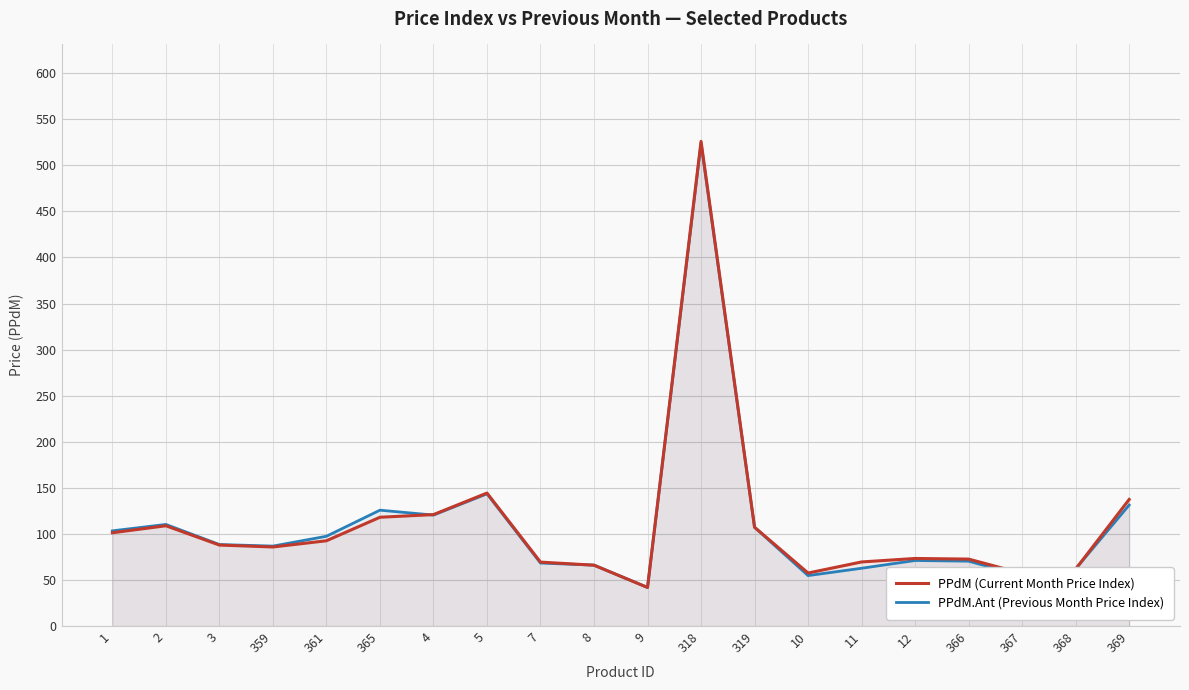

Between 10 and 369, which series saw the biggest shift?

PPdM (Current Month Price Index)